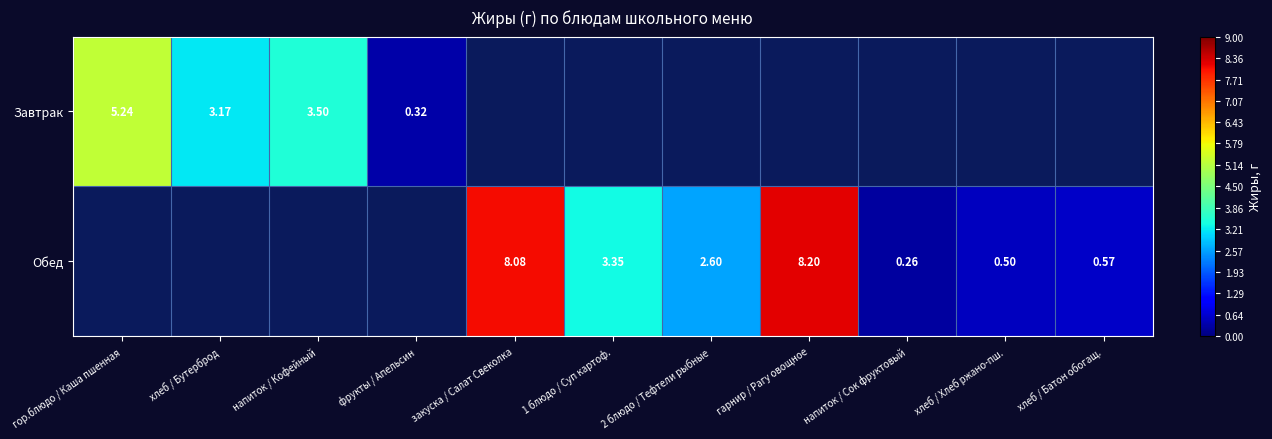

What is the minimum value shown in the chart?

0.3